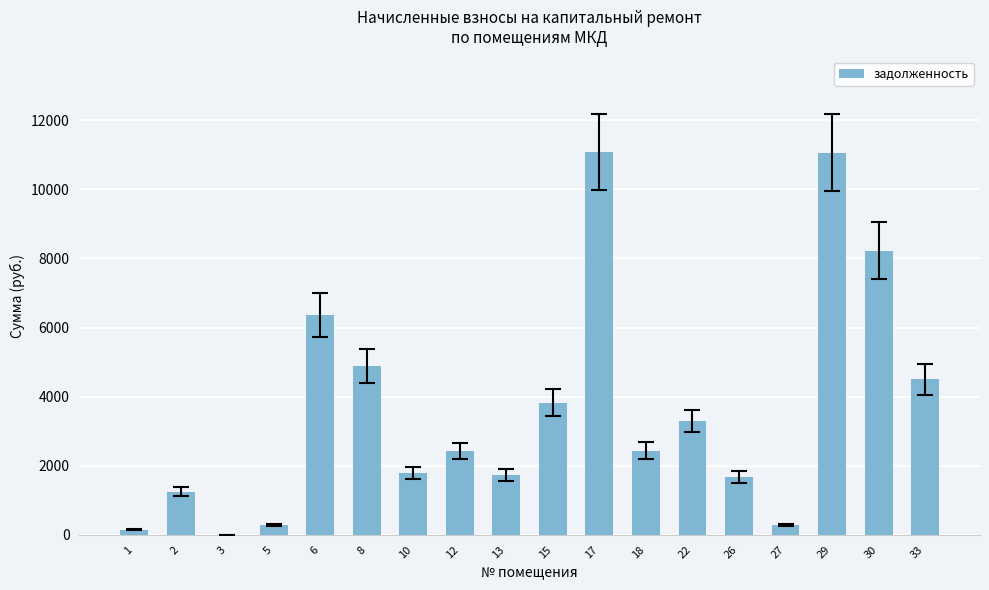

How many values are above zero?

17